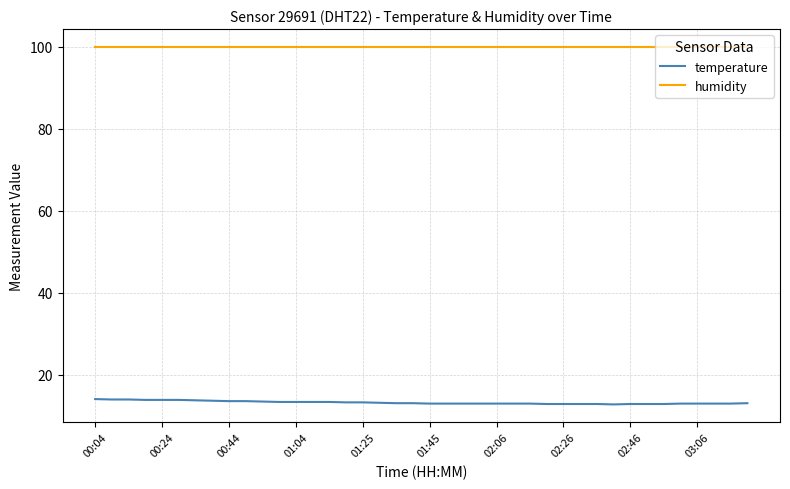

Which series has the largest total across all categories?

humidity